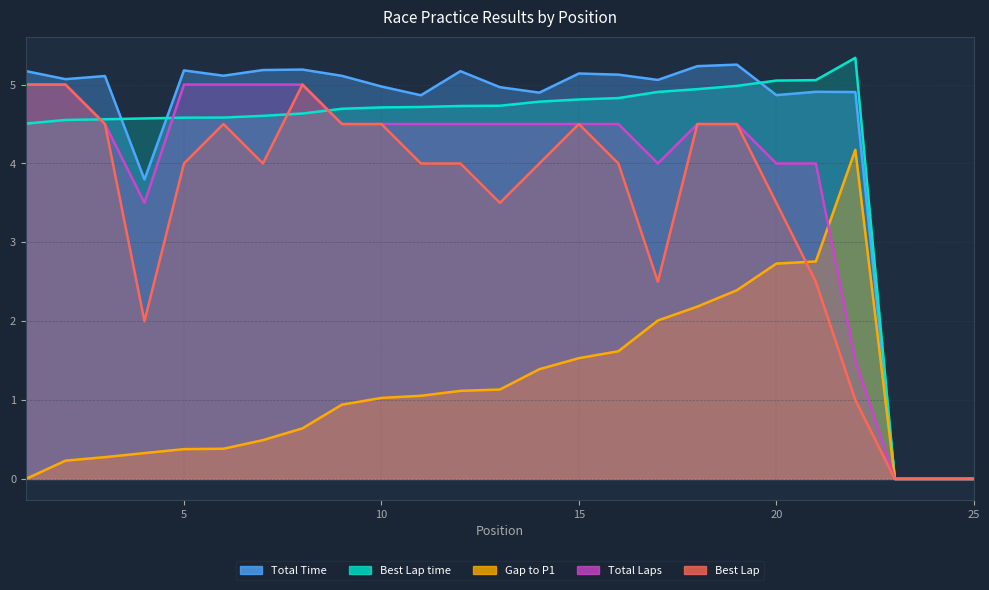

What is the difference between the maximum and minimum values in the Total Laps series?

5.0